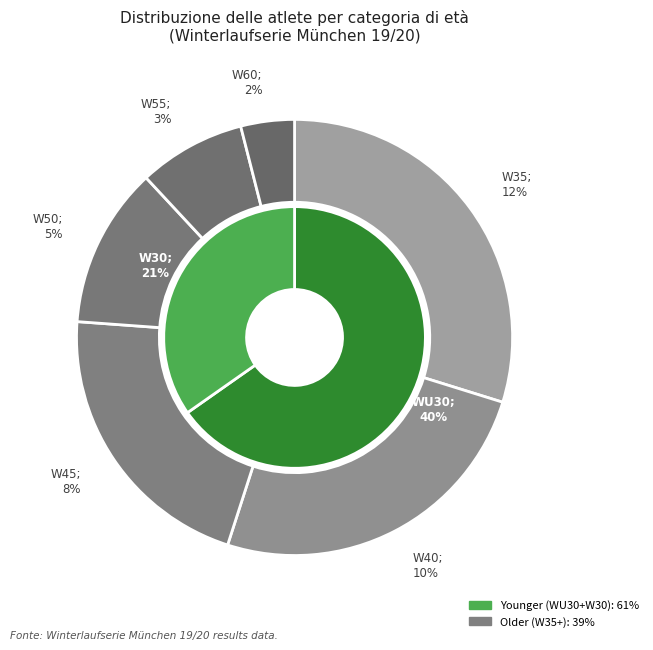

Is it true that W60 is 8% of the pie?

False